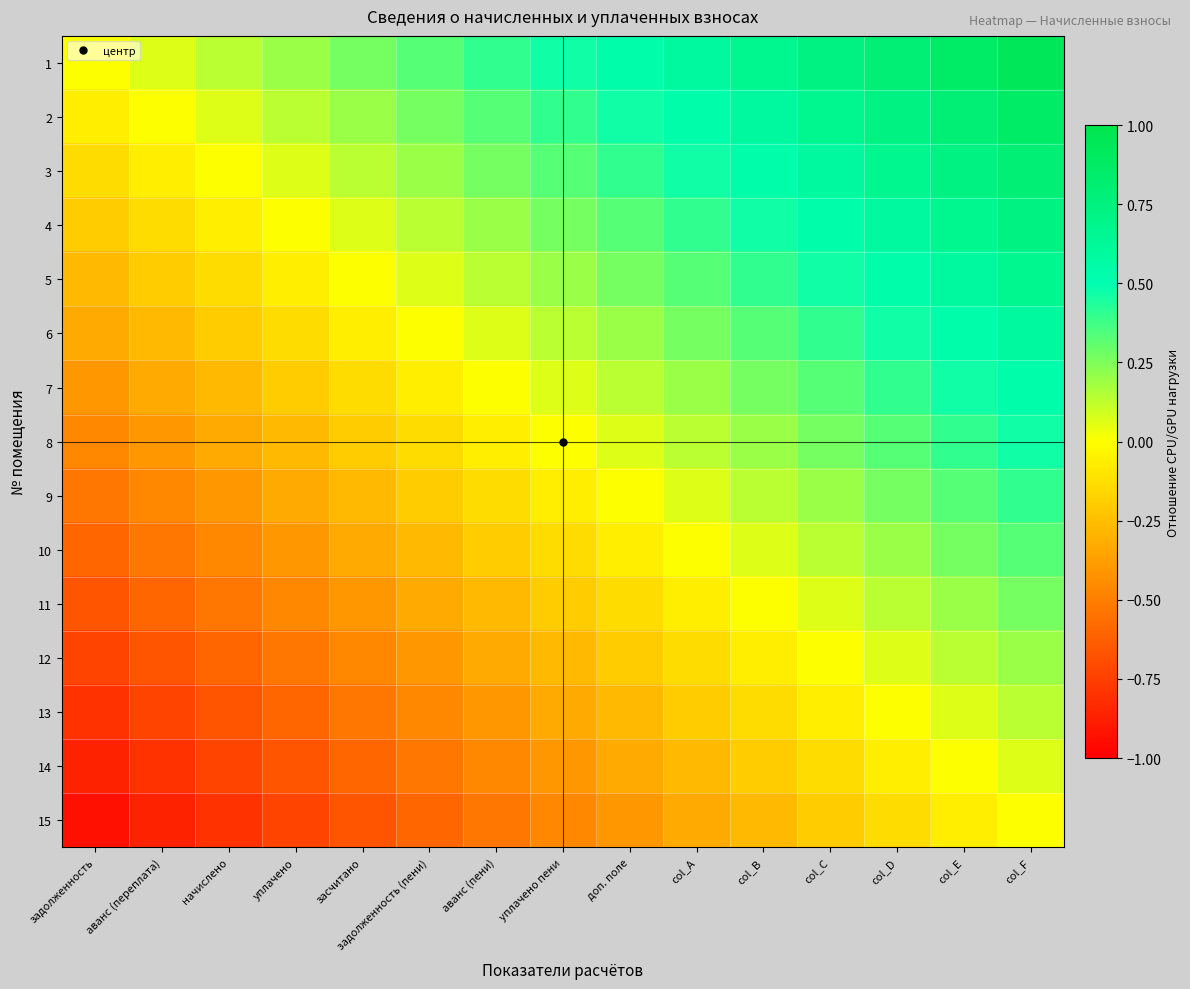

List the series in order of their peak value, highest first.

1, 2, 3, 4, 5, 6, 7, 8, 9, 10, 11, 12, 13, 14, 15